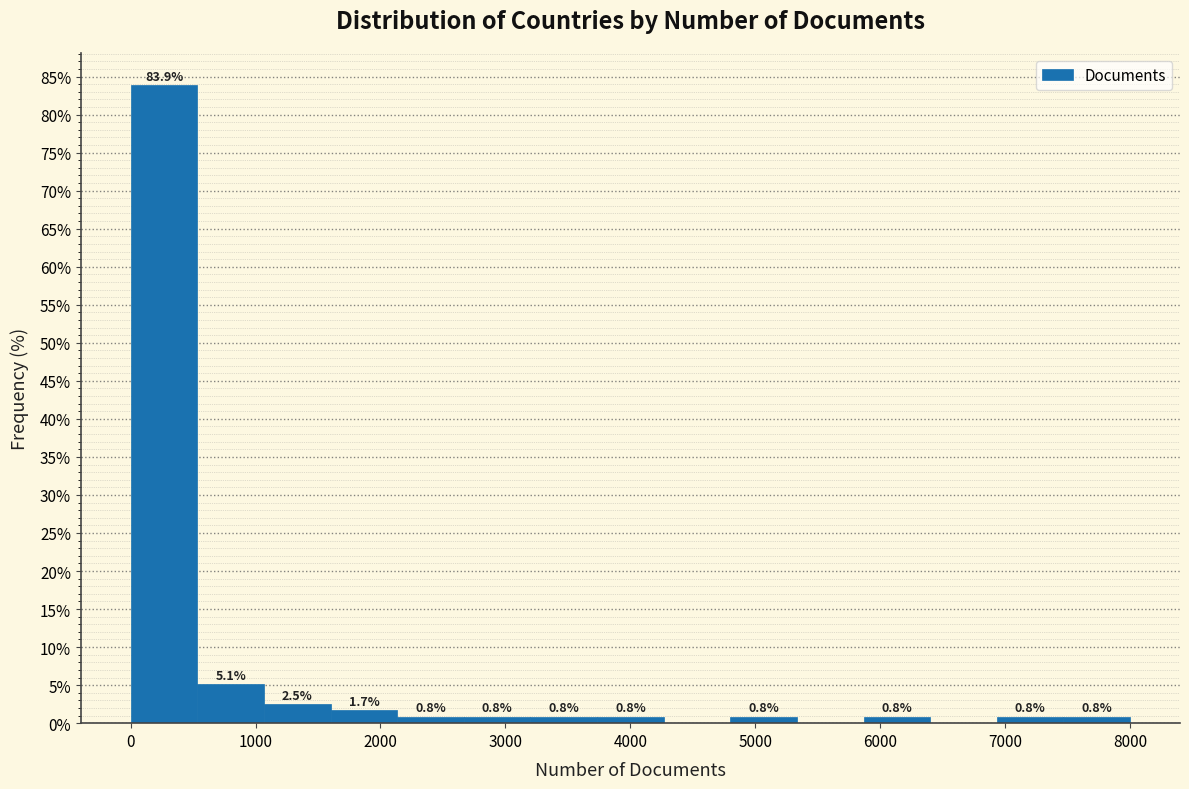

Over which range of the x-axis is the bar tallest?

0 to 500